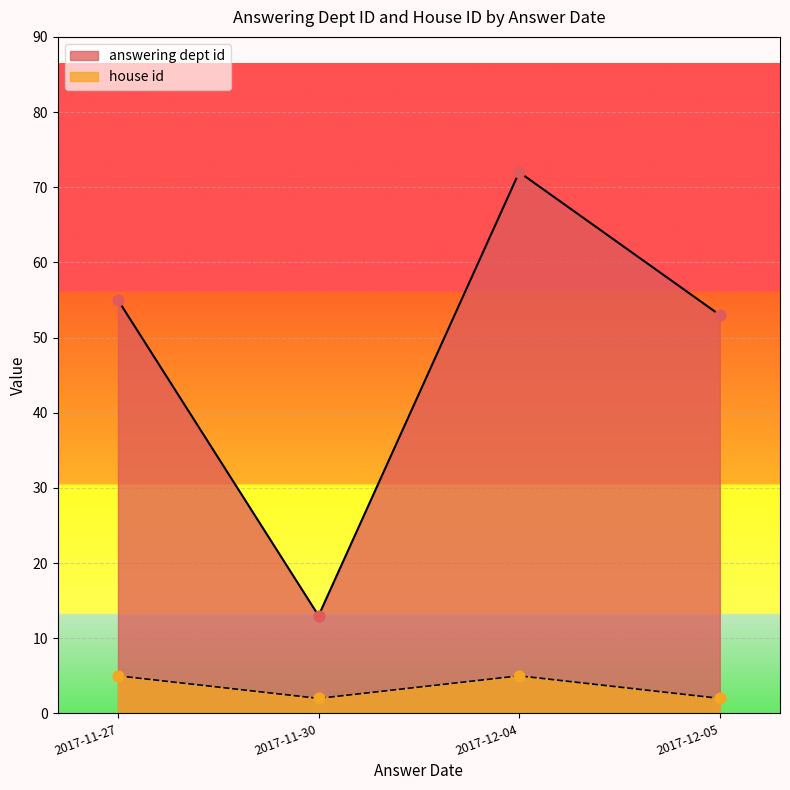

Which series reaches the maximum Y coordinate?

answering dept id